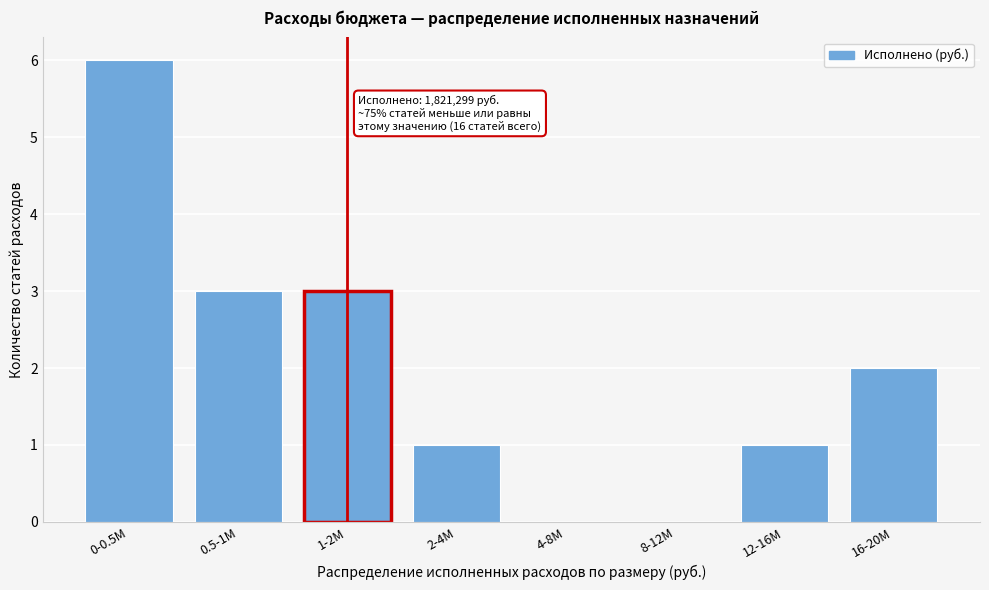

Reading right to left, transcribe all the data shown in this chart.

16-20M=2	12-16M=1	8-12M=0	4-8M=0	2-4M=1	1-2M=3	0.5-1M=3	0-0.5M=6